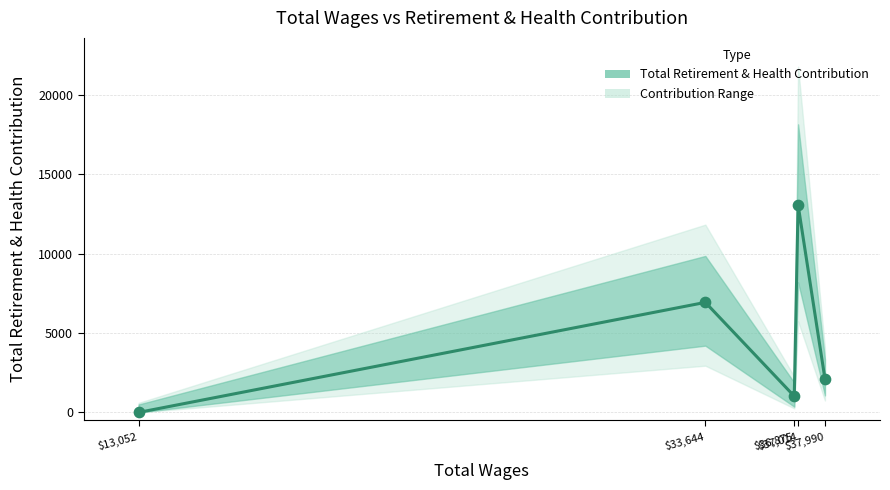

What is the ratio of the value at $36,875 to the value at $33,644?

0.1